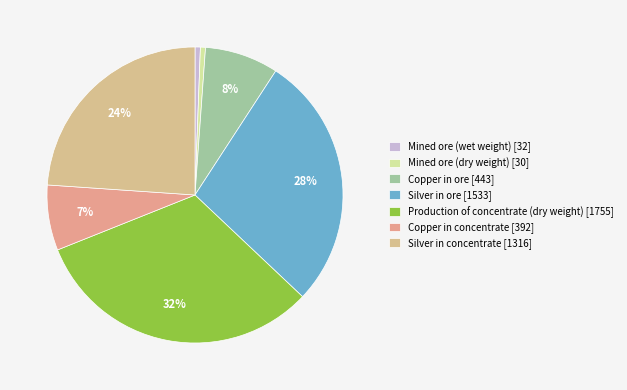

How much of the chart is everything except Copper in concentrate?

92.9%